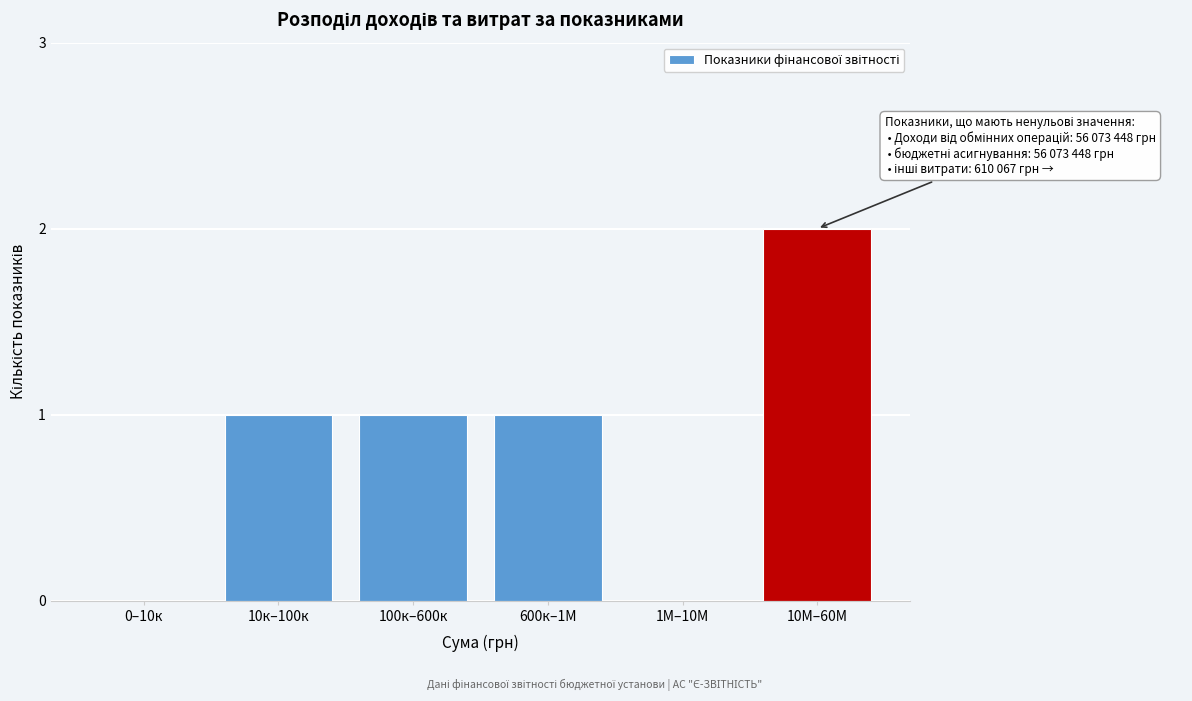

Reading left to right, transcribe all the data shown in this chart.

0–10к=0	10к–100к=1	100к–600к=1	600к–1М=1	1М–10М=0	10М–60М=2